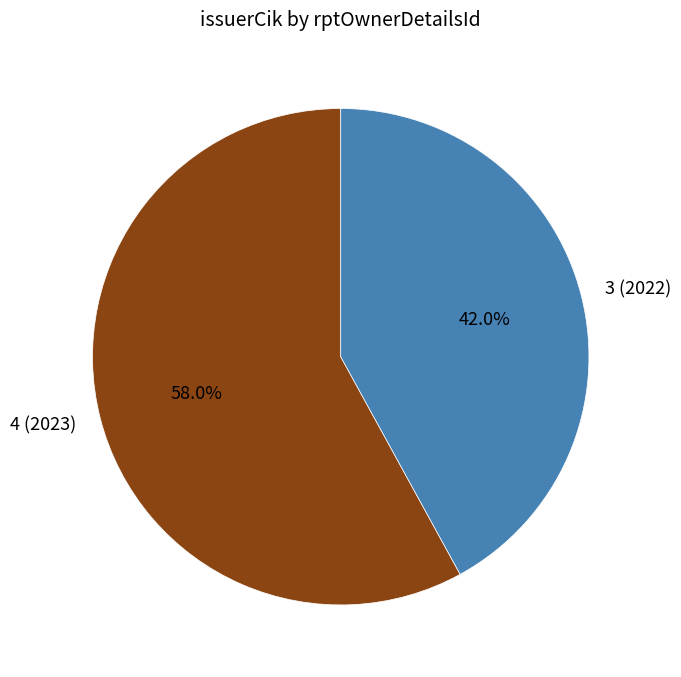

True or false: 3 (2022) accounts for 51% of the total.

False